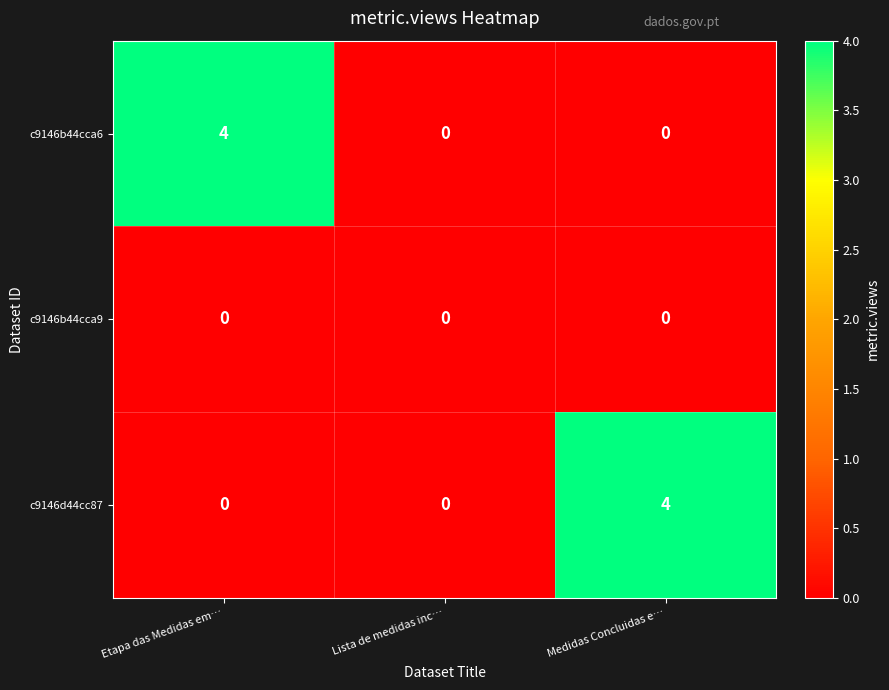

Is it true that c9146b44cca6 equals 2 at Medidas Concluidas e…?

False